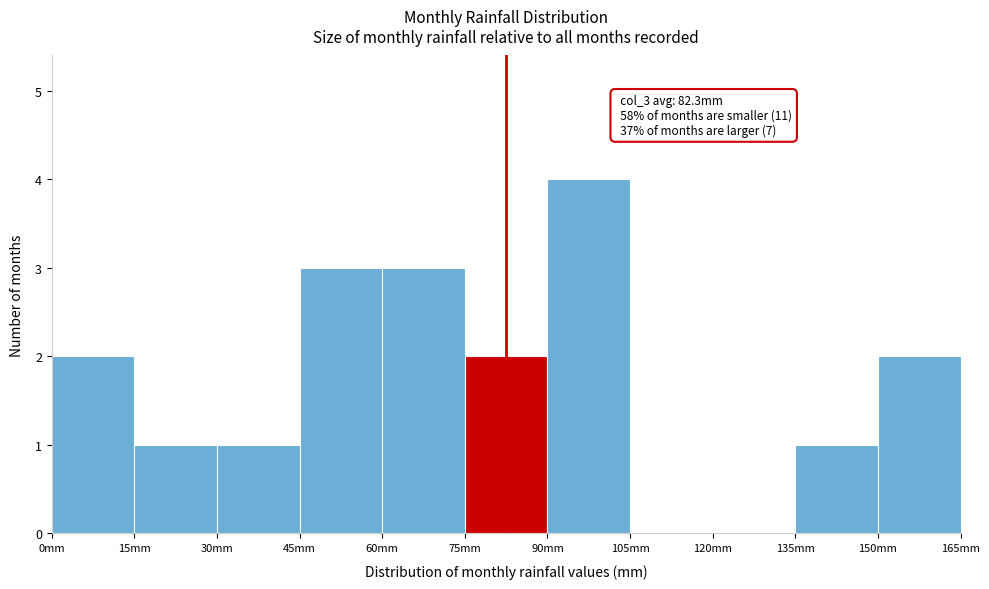

Over which range of the x-axis is the bar tallest?

90 to 105